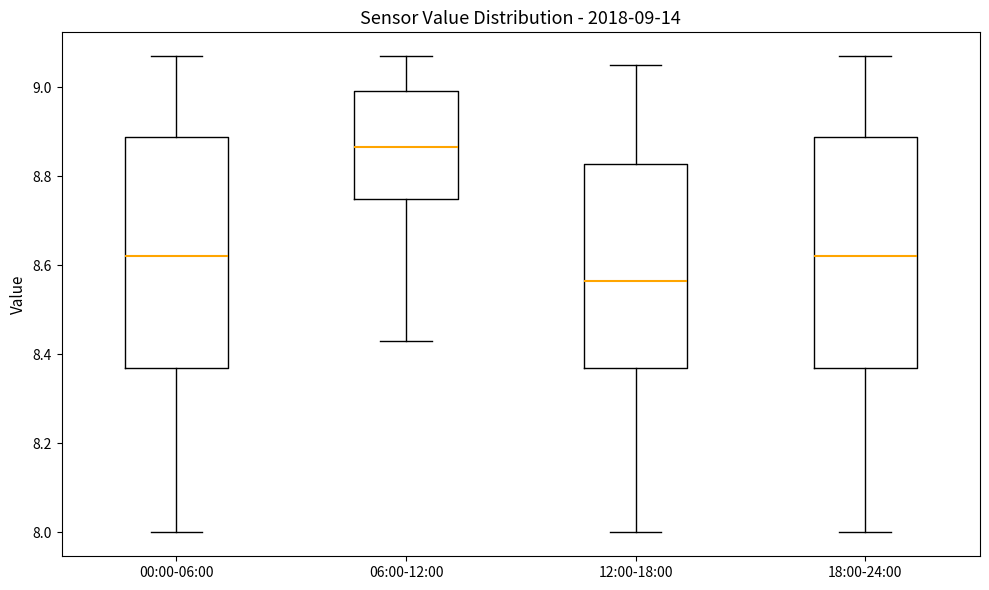

Which box's median line is the lowest?

12:00-18:00